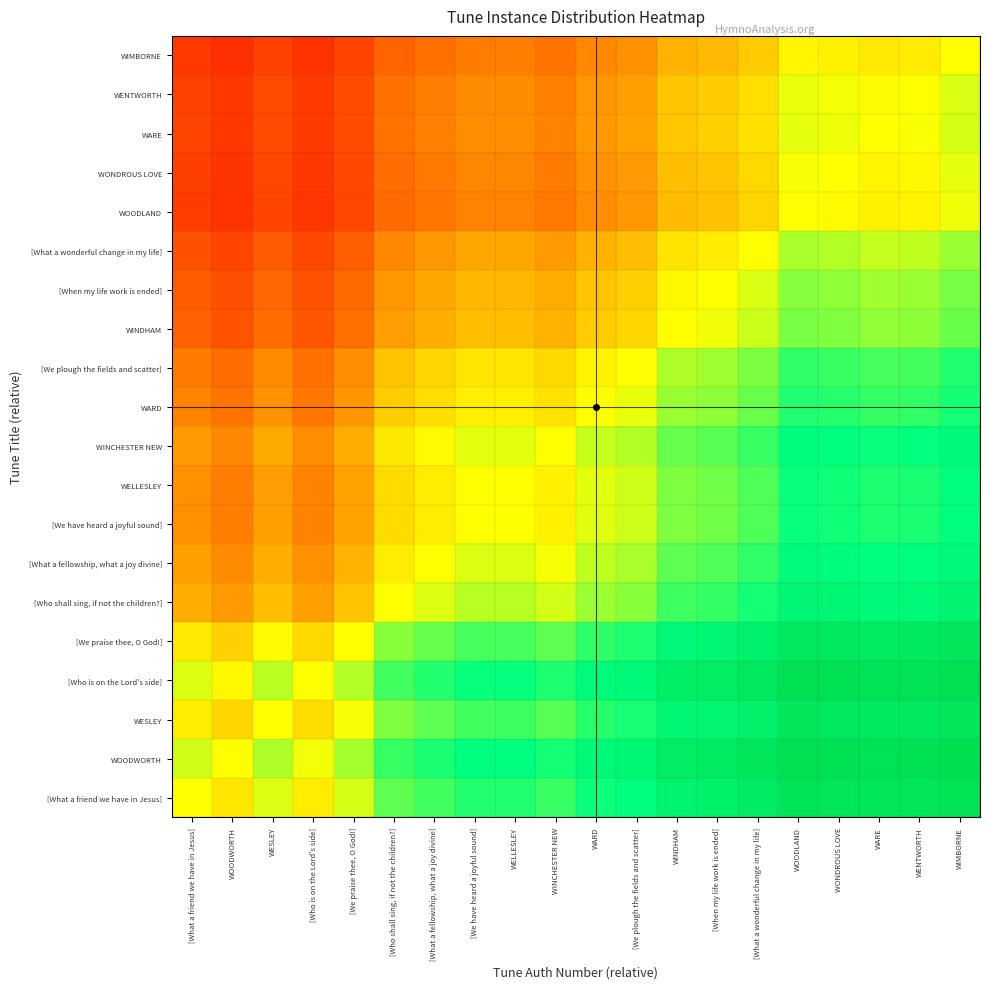

Reading right to left, transcribe all the data shown in this chart.

[What a friend we have in Jesus]: WIMBORNE=0.9	WENTWORTH=0.9	WARE=0.9	WONDROUS LOVE=0.9	WOODLAND=0.9	[What a wonderful change in my life]=0.8	[When my life work is ended]=0.8	WINDHAM=0.8	[We plough the fields and scatter]=0.8	WARD=0.7	WINCHESTER NEW=0.7	WELLESLEY=0.7	[We have heard a joyful sound]=0.7	[What a fellowship, what a joy divine]=0.7	[Who shall sing, if not the children?]=0.7	[We praise thee, O God!]=0.5	[Who is on the Lord's side]=0.5	WESLEY=0.5	WOODWORTH=0.5	[What a friend we have in Jesus]=0.5
WOODWORTH: WIMBORNE=0.9	WENTWORTH=0.9	WARE=0.9	WONDROUS LOVE=0.9	WOODLAND=0.9	[What a wonderful change in my life]=0.9	[When my life work is ended]=0.8	WINDHAM=0.8	[We plough the fields and scatter]=0.8	WARD=0.8	WINCHESTER NEW=0.7	WELLESLEY=0.8	[We have heard a joyful sound]=0.8	[What a fellowship, what a joy divine]=0.7	[Who shall sing, if not the children?]=0.7	[We praise thee, O God!]=0.6	[Who is on the Lord's side]=0.5	WESLEY=0.6	WOODWORTH=0.5	[What a friend we have in Jesus]=0.5
WESLEY: WIMBORNE=0.9	WENTWORTH=0.9	WARE=0.9	WONDROUS LOVE=0.9	WOODLAND=0.9	[What a wonderful change in my life]=0.8	[When my life work is ended]=0.8	WINDHAM=0.8	[We plough the fields and scatter]=0.7	WARD=0.7	WINCHESTER NEW=0.7	WELLESLEY=0.7	[We have heard a joyful sound]=0.7	[What a fellowship, what a joy divine]=0.7	[Who shall sing, if not the children?]=0.6	[We praise thee, O God!]=0.5	[Who is on the Lord's side]=0.4	WESLEY=0.5	WOODWORTH=0.4	[What a friend we have in Jesus]=0.5
[Who is on the Lord's side]: WIMBORNE=0.9	WENTWORTH=0.9	WARE=0.9	WONDROUS LOVE=0.9	WOODLAND=0.9	[What a wonderful change in my life]=0.9	[When my life work is ended]=0.8	WINDHAM=0.8	[We plough the fields and scatter]=0.8	WARD=0.8	WINCHESTER NEW=0.7	WELLESLEY=0.7	[We have heard a joyful sound]=0.7	[What a fellowship, what a joy divine]=0.7	[Who shall sing, if not the children?]=0.7	[We praise thee, O God!]=0.6	[Who is on the Lord's side]=0.5	WESLEY=0.6	WOODWORTH=0.5	[What a friend we have in Jesus]=0.5
[We praise thee, O God!]: WIMBORNE=0.9	WENTWORTH=0.8	WARE=0.8	WONDROUS LOVE=0.9	WOODLAND=0.9	[What a wonderful change in my life]=0.8	[When my life work is ended]=0.8	WINDHAM=0.8	[We plough the fields and scatter]=0.7	WARD=0.7	WINCHESTER NEW=0.7	WELLESLEY=0.7	[We have heard a joyful sound]=0.7	[What a fellowship, what a joy divine]=0.6	[Who shall sing, if not the children?]=0.6	[We praise thee, O God!]=0.5	[Who is on the Lord's side]=0.4	WESLEY=0.5	WOODWORTH=0.4	[What a friend we have in Jesus]=0.5
[Who shall sing, if not the children?]: WIMBORNE=0.8	WENTWORTH=0.8	WARE=0.8	WONDROUS LOVE=0.8	WOODLAND=0.8	[What a wonderful change in my life]=0.7	[When my life work is ended]=0.7	WINDHAM=0.7	[We plough the fields and scatter]=0.6	WARD=0.6	WINCHESTER NEW=0.5	WELLESLEY=0.6	[We have heard a joyful sound]=0.6	[What a fellowship, what a joy divine]=0.5	[Who shall sing, if not the children?]=0.5	[We praise thee, O God!]=0.4	[Who is on the Lord's side]=0.3	WESLEY=0.4	WOODWORTH=0.3	[What a friend we have in Jesus]=0.3
[What a fellowship, what a joy divine]: WIMBORNE=0.8	WENTWORTH=0.8	WARE=0.7	WONDROUS LOVE=0.8	WOODLAND=0.8	[What a wonderful change in my life]=0.7	[When my life work is ended]=0.7	WINDHAM=0.7	[We plough the fields and scatter]=0.6	WARD=0.6	WINCHESTER NEW=0.5	WELLESLEY=0.5	[We have heard a joyful sound]=0.5	[What a fellowship, what a joy divine]=0.5	[Who shall sing, if not the children?]=0.5	[We praise thee, O God!]=0.4	[Who is on the Lord's side]=0.3	WESLEY=0.3	WOODWORTH=0.3	[What a friend we have in Jesus]=0.3
[We have heard a joyful sound]: WIMBORNE=0.8	WENTWORTH=0.7	WARE=0.7	WONDROUS LOVE=0.7	WOODLAND=0.7	[What a wonderful change in my life]=0.7	[When my life work is ended]=0.6	WINDHAM=0.6	[We plough the fields and scatter]=0.5	WARD=0.5	WINCHESTER NEW=0.5	WELLESLEY=0.5	[We have heard a joyful sound]=0.5	[What a fellowship, what a joy divine]=0.5	[Who shall sing, if not the children?]=0.4	[We praise thee, O God!]=0.3	[Who is on the Lord's side]=0.3	WESLEY=0.3	WOODWORTH=0.2	[What a friend we have in Jesus]=0.3
WELLESLEY: WIMBORNE=0.8	WENTWORTH=0.7	WARE=0.7	WONDROUS LOVE=0.7	WOODLAND=0.7	[What a wonderful change in my life]=0.7	[When my life work is ended]=0.6	WINDHAM=0.6	[We plough the fields and scatter]=0.5	WARD=0.5	WINCHESTER NEW=0.5	WELLESLEY=0.5	[We have heard a joyful sound]=0.5	[What a fellowship, what a joy divine]=0.5	[Who shall sing, if not the children?]=0.4	[We praise thee, O God!]=0.3	[Who is on the Lord's side]=0.3	WESLEY=0.3	WOODWORTH=0.2	[What a friend we have in Jesus]=0.3
WINCHESTER NEW: WIMBORNE=0.8	WENTWORTH=0.7	WARE=0.7	WONDROUS LOVE=0.8	WOODLAND=0.8	[What a wonderful change in my life]=0.7	[When my life work is ended]=0.7	WINDHAM=0.6	[We plough the fields and scatter]=0.6	WARD=0.6	WINCHESTER NEW=0.5	WELLESLEY=0.5	[We have heard a joyful sound]=0.5	[What a fellowship, what a joy divine]=0.5	[Who shall sing, if not the children?]=0.5	[We praise thee, O God!]=0.3	[Who is on the Lord's side]=0.3	WESLEY=0.3	WOODWORTH=0.3	[What a friend we have in Jesus]=0.3
WARD: WIMBORNE=0.7	WENTWORTH=0.7	WARE=0.7	WONDROUS LOVE=0.7	WOODLAND=0.7	[What a wonderful change in my life]=0.6	[When my life work is ended]=0.6	WINDHAM=0.6	[We plough the fields and scatter]=0.5	WARD=0.5	WINCHESTER NEW=0.4	WELLESLEY=0.5	[We have heard a joyful sound]=0.5	[What a fellowship, what a joy divine]=0.4	[Who shall sing, if not the children?]=0.4	[We praise thee, O God!]=0.3	[Who is on the Lord's side]=0.2	WESLEY=0.3	WOODWORTH=0.2	[What a friend we have in Jesus]=0.3
[We plough the fields and scatter]: WIMBORNE=0.7	WENTWORTH=0.7	WARE=0.7	WONDROUS LOVE=0.7	WOODLAND=0.7	[What a wonderful change in my life]=0.6	[When my life work is ended]=0.6	WINDHAM=0.6	[We plough the fields and scatter]=0.5	WARD=0.5	WINCHESTER NEW=0.4	WELLESLEY=0.5	[We have heard a joyful sound]=0.5	[What a fellowship, what a joy divine]=0.4	[Who shall sing, if not the children?]=0.4	[We praise thee, O God!]=0.3	[Who is on the Lord's side]=0.2	WESLEY=0.3	WOODWORTH=0.2	[What a friend we have in Jesus]=0.2
WINDHAM: WIMBORNE=0.6	WENTWORTH=0.6	WARE=0.6	WONDROUS LOVE=0.6	WOODLAND=0.6	[What a wonderful change in my life]=0.6	[When my life work is ended]=0.5	WINDHAM=0.5	[We plough the fields and scatter]=0.4	WARD=0.4	WINCHESTER NEW=0.4	WELLESLEY=0.4	[We have heard a joyful sound]=0.4	[What a fellowship, what a joy divine]=0.3	[Who shall sing, if not the children?]=0.3	[We praise thee, O God!]=0.2	[Who is on the Lord's side]=0.2	WESLEY=0.2	WOODWORTH=0.2	[What a friend we have in Jesus]=0.2
[When my life work is ended]: WIMBORNE=0.6	WENTWORTH=0.6	WARE=0.6	WONDROUS LOVE=0.6	WOODLAND=0.6	[What a wonderful change in my life]=0.5	[When my life work is ended]=0.5	WINDHAM=0.5	[We plough the fields and scatter]=0.4	WARD=0.4	WINCHESTER NEW=0.3	WELLESLEY=0.4	[We have heard a joyful sound]=0.4	[What a fellowship, what a joy divine]=0.3	[Who shall sing, if not the children?]=0.3	[We praise thee, O God!]=0.2	[Who is on the Lord's side]=0.2	WESLEY=0.2	WOODWORTH=0.2	[What a friend we have in Jesus]=0.2
[What a wonderful change in my life]: WIMBORNE=0.6	WENTWORTH=0.6	WARE=0.6	WONDROUS LOVE=0.6	WOODLAND=0.6	[What a wonderful change in my life]=0.5	[When my life work is ended]=0.5	WINDHAM=0.4	[We plough the fields and scatter]=0.4	WARD=0.4	WINCHESTER NEW=0.3	WELLESLEY=0.3	[We have heard a joyful sound]=0.3	[What a fellowship, what a joy divine]=0.3	[Who shall sing, if not the children?]=0.3	[We praise thee, O God!]=0.2	[Who is on the Lord's side]=0.1	WESLEY=0.2	WOODWORTH=0.1	[What a friend we have in Jesus]=0.2
WOODLAND: WIMBORNE=0.5	WENTWORTH=0.5	WARE=0.5	WONDROUS LOVE=0.5	WOODLAND=0.5	[What a wonderful change in my life]=0.4	[When my life work is ended]=0.4	WINDHAM=0.4	[We plough the fields and scatter]=0.3	WARD=0.3	WINCHESTER NEW=0.2	WELLESLEY=0.3	[We have heard a joyful sound]=0.3	[What a fellowship, what a joy divine]=0.2	[Who shall sing, if not the children?]=0.2	[We praise thee, O God!]=0.1	[Who is on the Lord's side]=0.1	WESLEY=0.1	WOODWORTH=0.1	[What a friend we have in Jesus]=0.1
WONDROUS LOVE: WIMBORNE=0.5	WENTWORTH=0.5	WARE=0.5	WONDROUS LOVE=0.5	WOODLAND=0.5	[What a wonderful change in my life]=0.4	[When my life work is ended]=0.4	WINDHAM=0.4	[We plough the fields and scatter]=0.3	WARD=0.3	WINCHESTER NEW=0.2	WELLESLEY=0.3	[We have heard a joyful sound]=0.3	[What a fellowship, what a joy divine]=0.2	[Who shall sing, if not the children?]=0.2	[We praise thee, O God!]=0.1	[Who is on the Lord's side]=0.1	WESLEY=0.1	WOODWORTH=0.1	[What a friend we have in Jesus]=0.1
WARE: WIMBORNE=0.5	WENTWORTH=0.5	WARE=0.5	WONDROUS LOVE=0.5	WOODLAND=0.5	[What a wonderful change in my life]=0.4	[When my life work is ended]=0.4	WINDHAM=0.4	[We plough the fields and scatter]=0.3	WARD=0.3	WINCHESTER NEW=0.3	WELLESLEY=0.3	[We have heard a joyful sound]=0.3	[What a fellowship, what a joy divine]=0.3	[Who shall sing, if not the children?]=0.2	[We praise thee, O God!]=0.2	[Who is on the Lord's side]=0.1	WESLEY=0.1	WOODWORTH=0.1	[What a friend we have in Jesus]=0.1
WENTWORTH: WIMBORNE=0.5	WENTWORTH=0.5	WARE=0.5	WONDROUS LOVE=0.5	WOODLAND=0.5	[What a wonderful change in my life]=0.4	[When my life work is ended]=0.4	WINDHAM=0.4	[We plough the fields and scatter]=0.3	WARD=0.3	WINCHESTER NEW=0.3	WELLESLEY=0.3	[We have heard a joyful sound]=0.3	[What a fellowship, what a joy divine]=0.2	[Who shall sing, if not the children?]=0.2	[We praise thee, O God!]=0.2	[Who is on the Lord's side]=0.1	WESLEY=0.1	WOODWORTH=0.1	[What a friend we have in Jesus]=0.1
WIMBORNE: WIMBORNE=0.5	WENTWORTH=0.5	WARE=0.5	WONDROUS LOVE=0.5	WOODLAND=0.5	[What a wonderful change in my life]=0.4	[When my life work is ended]=0.4	WINDHAM=0.4	[We plough the fields and scatter]=0.3	WARD=0.3	WINCHESTER NEW=0.2	WELLESLEY=0.2	[We have heard a joyful sound]=0.2	[What a fellowship, what a joy divine]=0.2	[Who shall sing, if not the children?]=0.2	[We praise thee, O God!]=0.1	[Who is on the Lord's side]=0.1	WESLEY=0.1	WOODWORTH=0.1	[What a friend we have in Jesus]=0.1